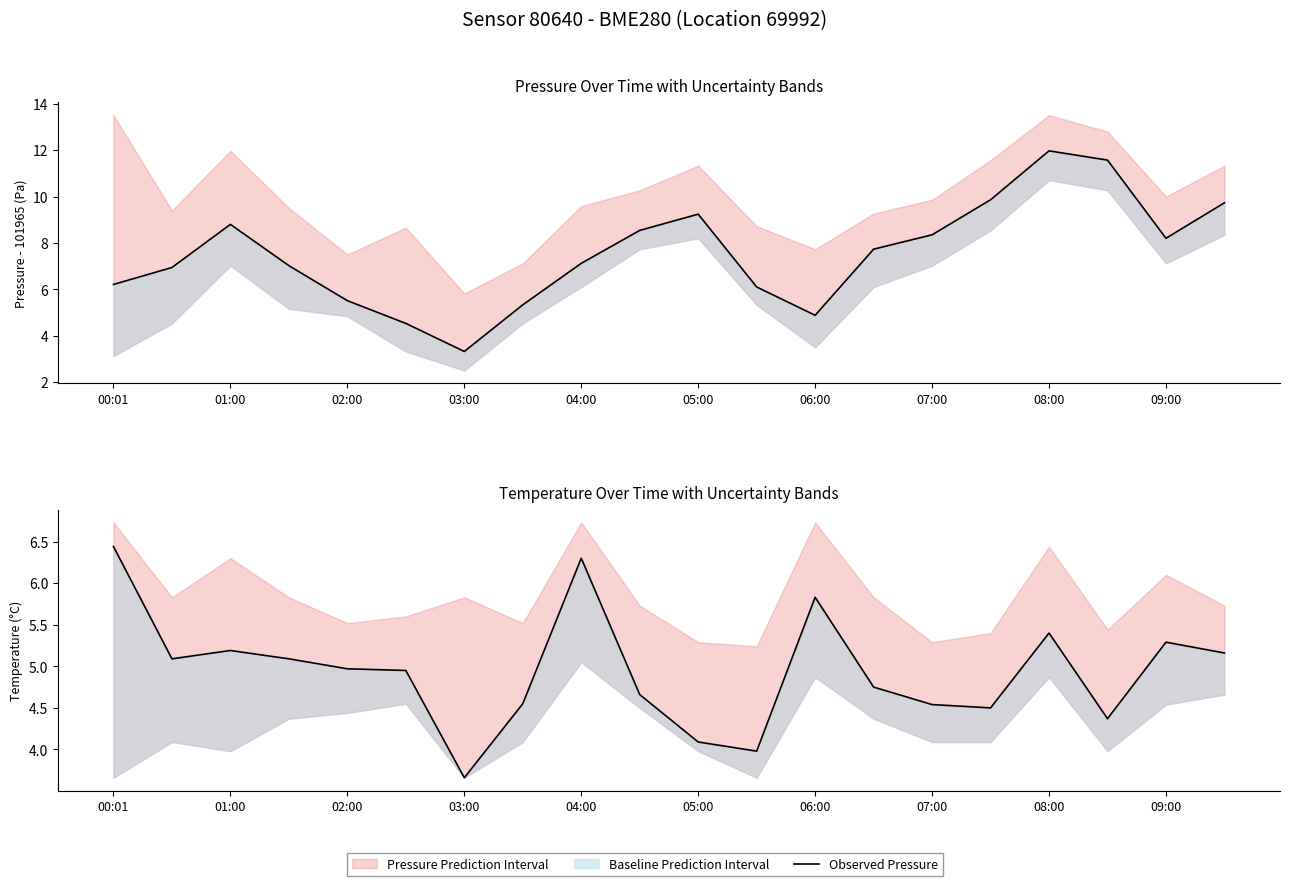

True or false: Observed Pressure has a value of 6.1 at 11.

True